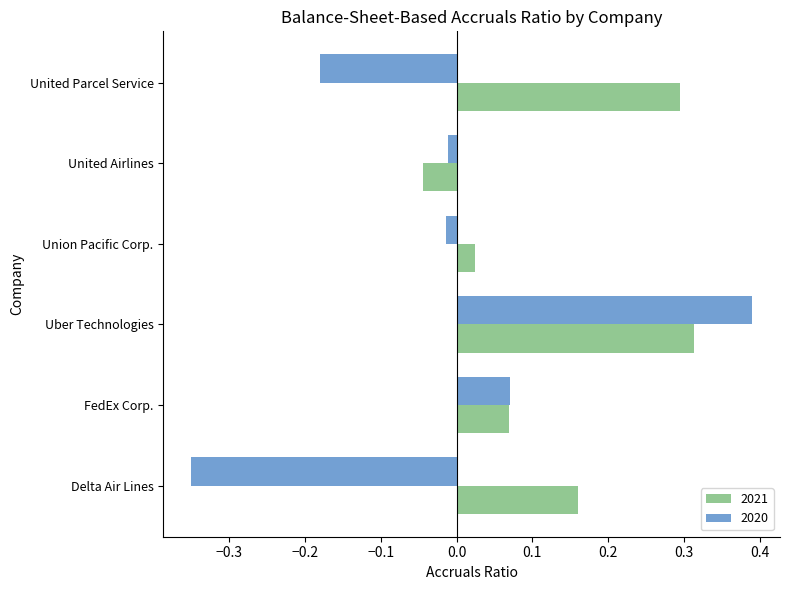

At how many categories does at least one series exceed 0?

5